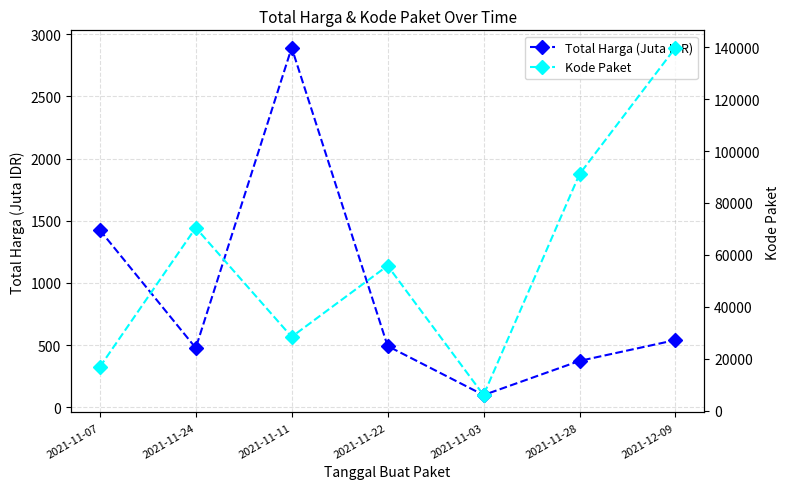

Which series has the largest range (max minus min)?

Kode Paket